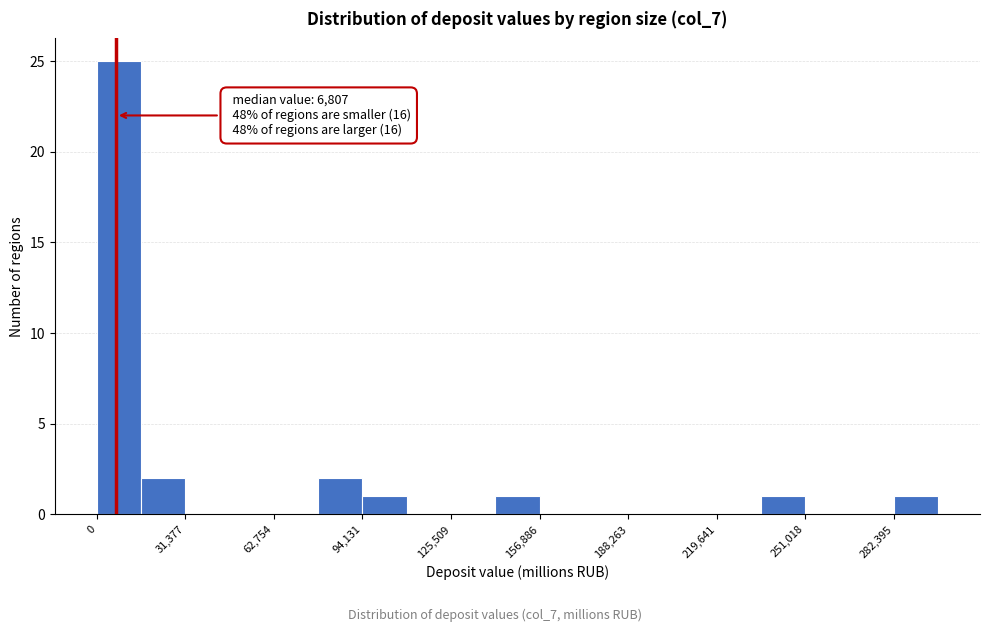

Read against the x-axis, roughly where is the centre of the tallest bar?

10000